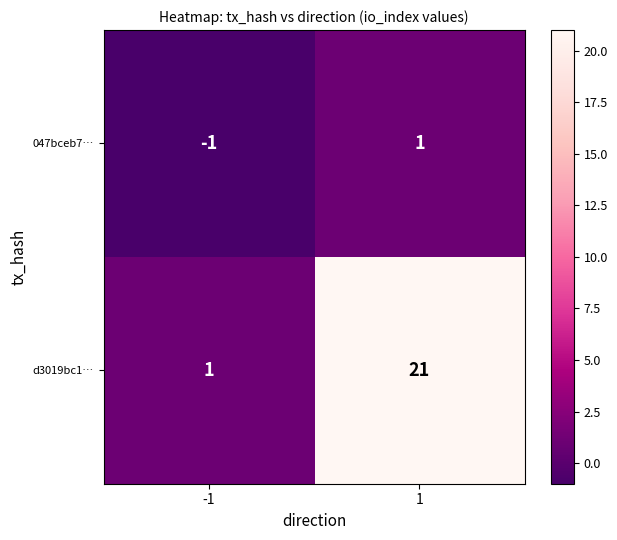

What is the spread (max minus min) of values at 1?

20